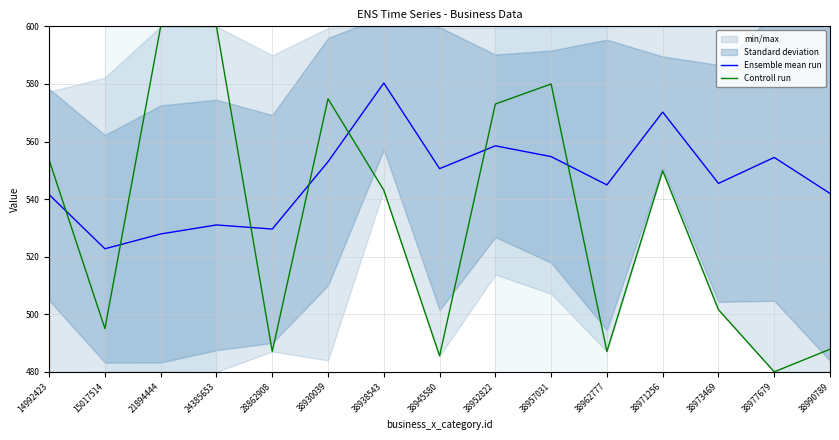

Rank the series by their average value, from highest to lowest.

Ensemble mean run, Controll run